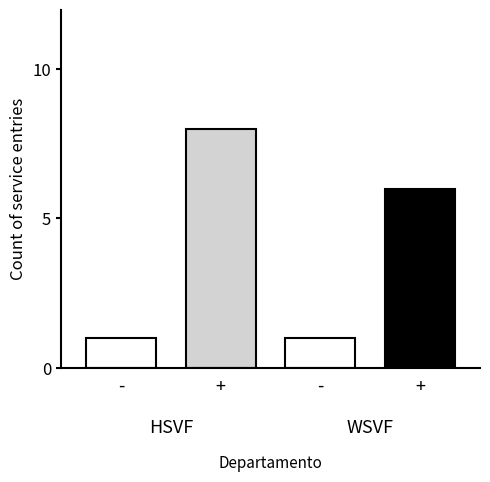

How many bars are there in each group?

4